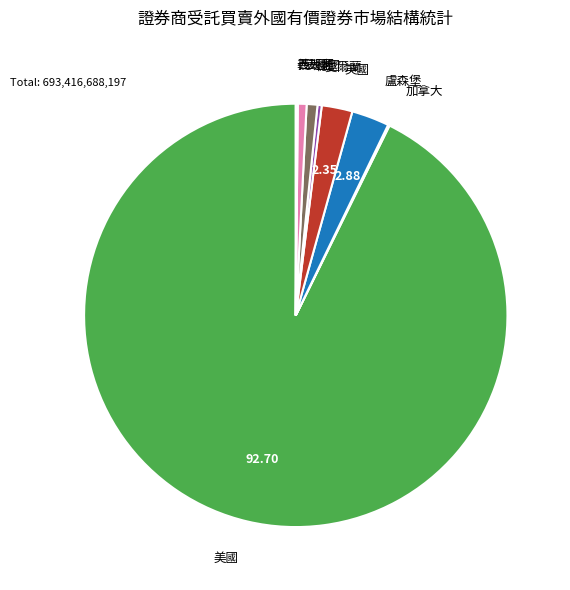

Is there any slice that represents more than half of the pie?

Yes